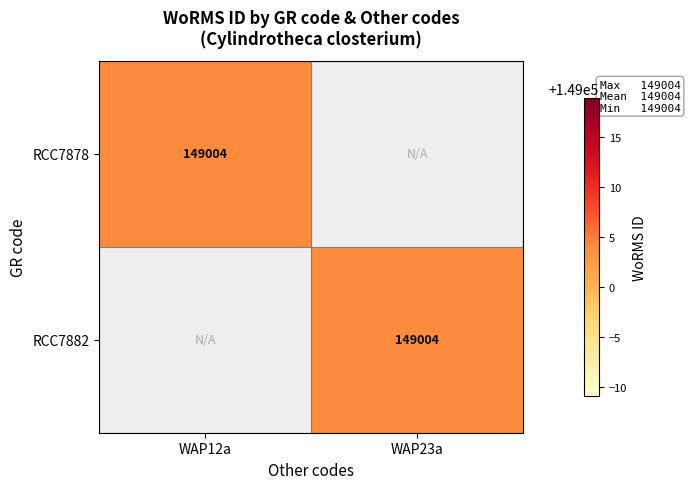

The RCC7878 series shows 218116 at WAP12a. True or false?

False